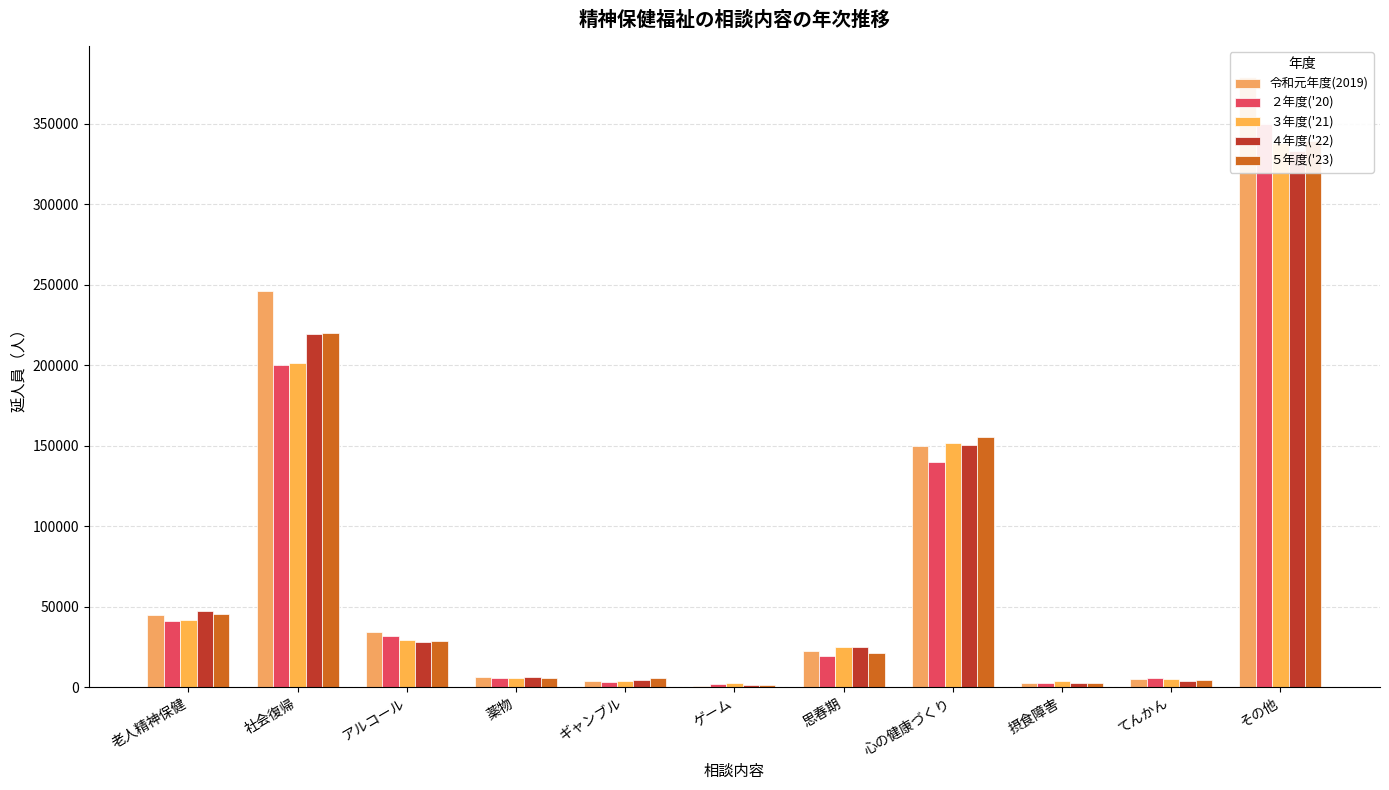

At その他, list the series in order from largest to smallest.

令和元年度(2019), ２年度('20), ５年度('23), ３年度('21), ４年度('22)